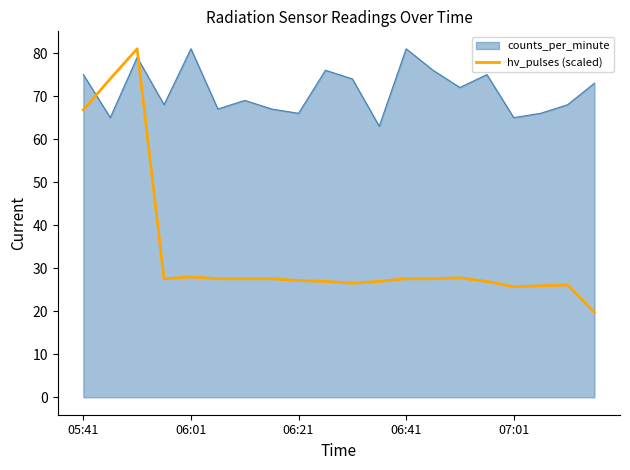

What is the minimum value for counts_per_minute?

63.0